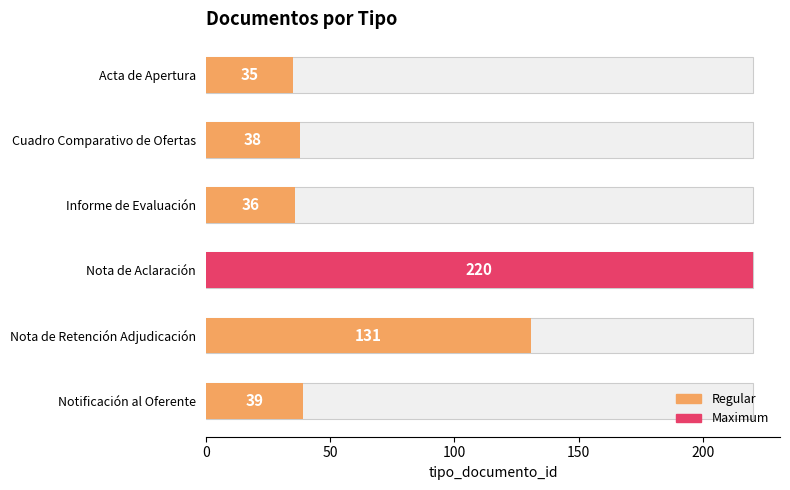

Count the number of data series in this chart.

1